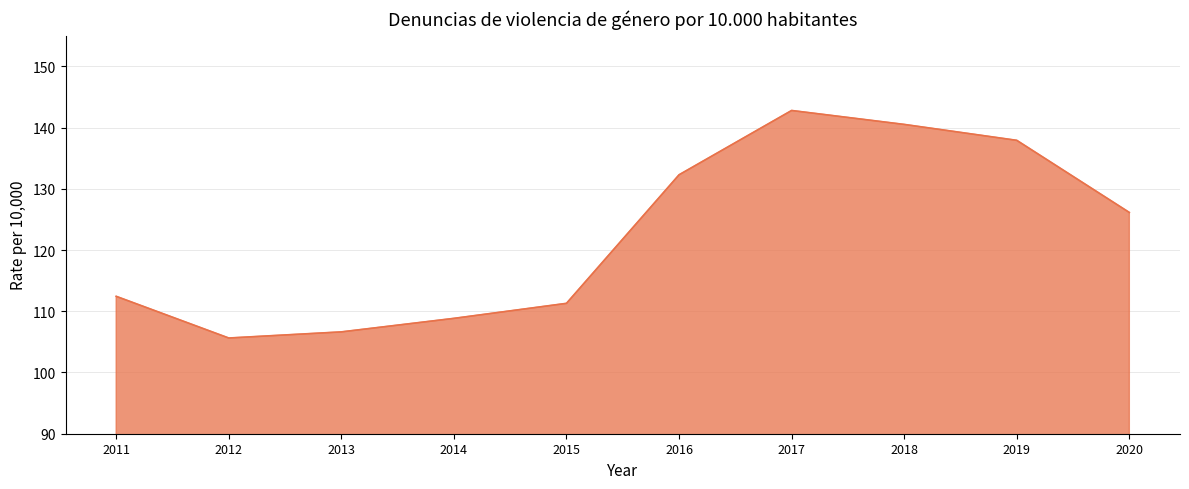

What is the sum of all values?

1224.5